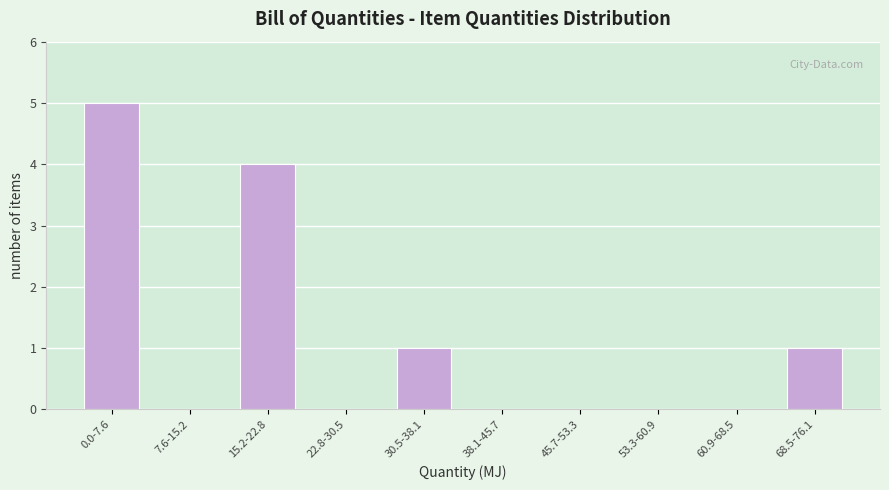

Reading right to left, what are all the values shown in this chart?

68.5-76.1=1	60.9-68.5=0	53.3-60.9=0	45.7-53.3=0	38.1-45.7=0	30.5-38.1=1	22.8-30.5=0	15.2-22.8=4	7.6-15.2=0	0.0-7.6=5